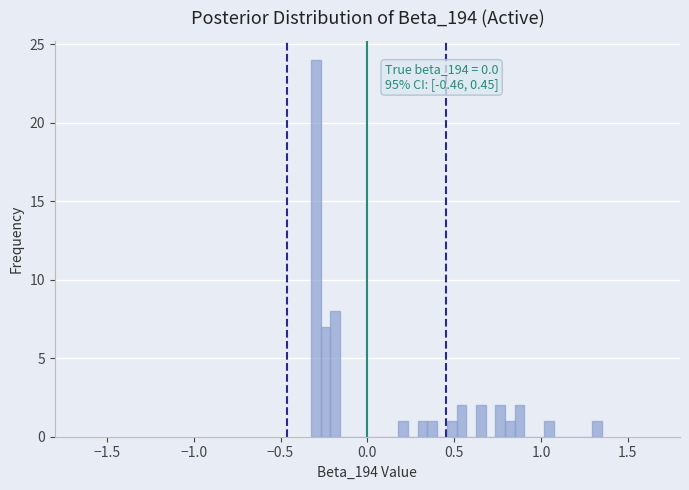

Read against the x-axis, roughly where is the centre of the tallest bar?

-0.30